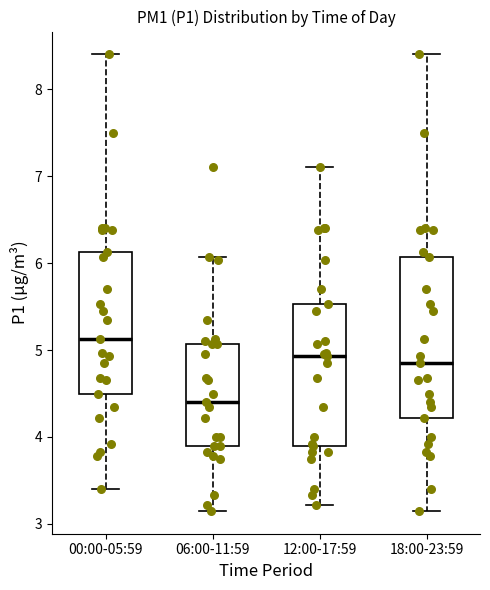

Reading left to right, transcribe this box plot: for each box, give where its median line is, the range the box spans, and where its two whiskers end, as read against the y-axis. The values are not printed on the chart, so give them approximately, as read against the axis.

00:00-05:59: median 5.1, box 4.5 to 6.1, whiskers 3.4 to 8.4
06:00-11:59: median 4.4, box 3.9 to 5.1, whiskers 3.2 to 6.1
12:00-17:59: median 4.9, box 3.9 to 5.5, whiskers 3.2 to 7.1
18:00-23:59: median 4.9, box 4.2 to 6.1, whiskers 3.2 to 8.4